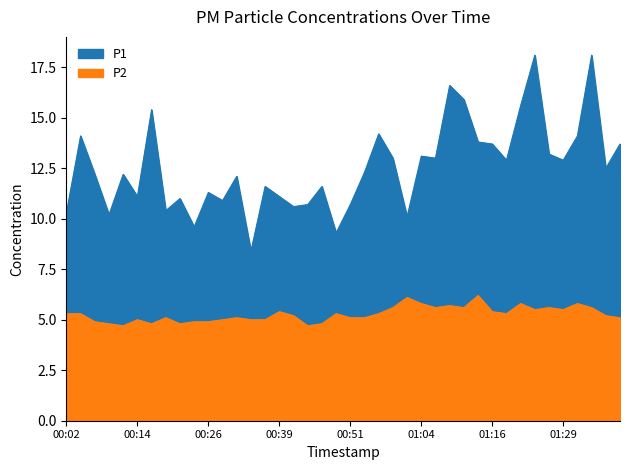

What is the label of the 17th point from the left?

00:41